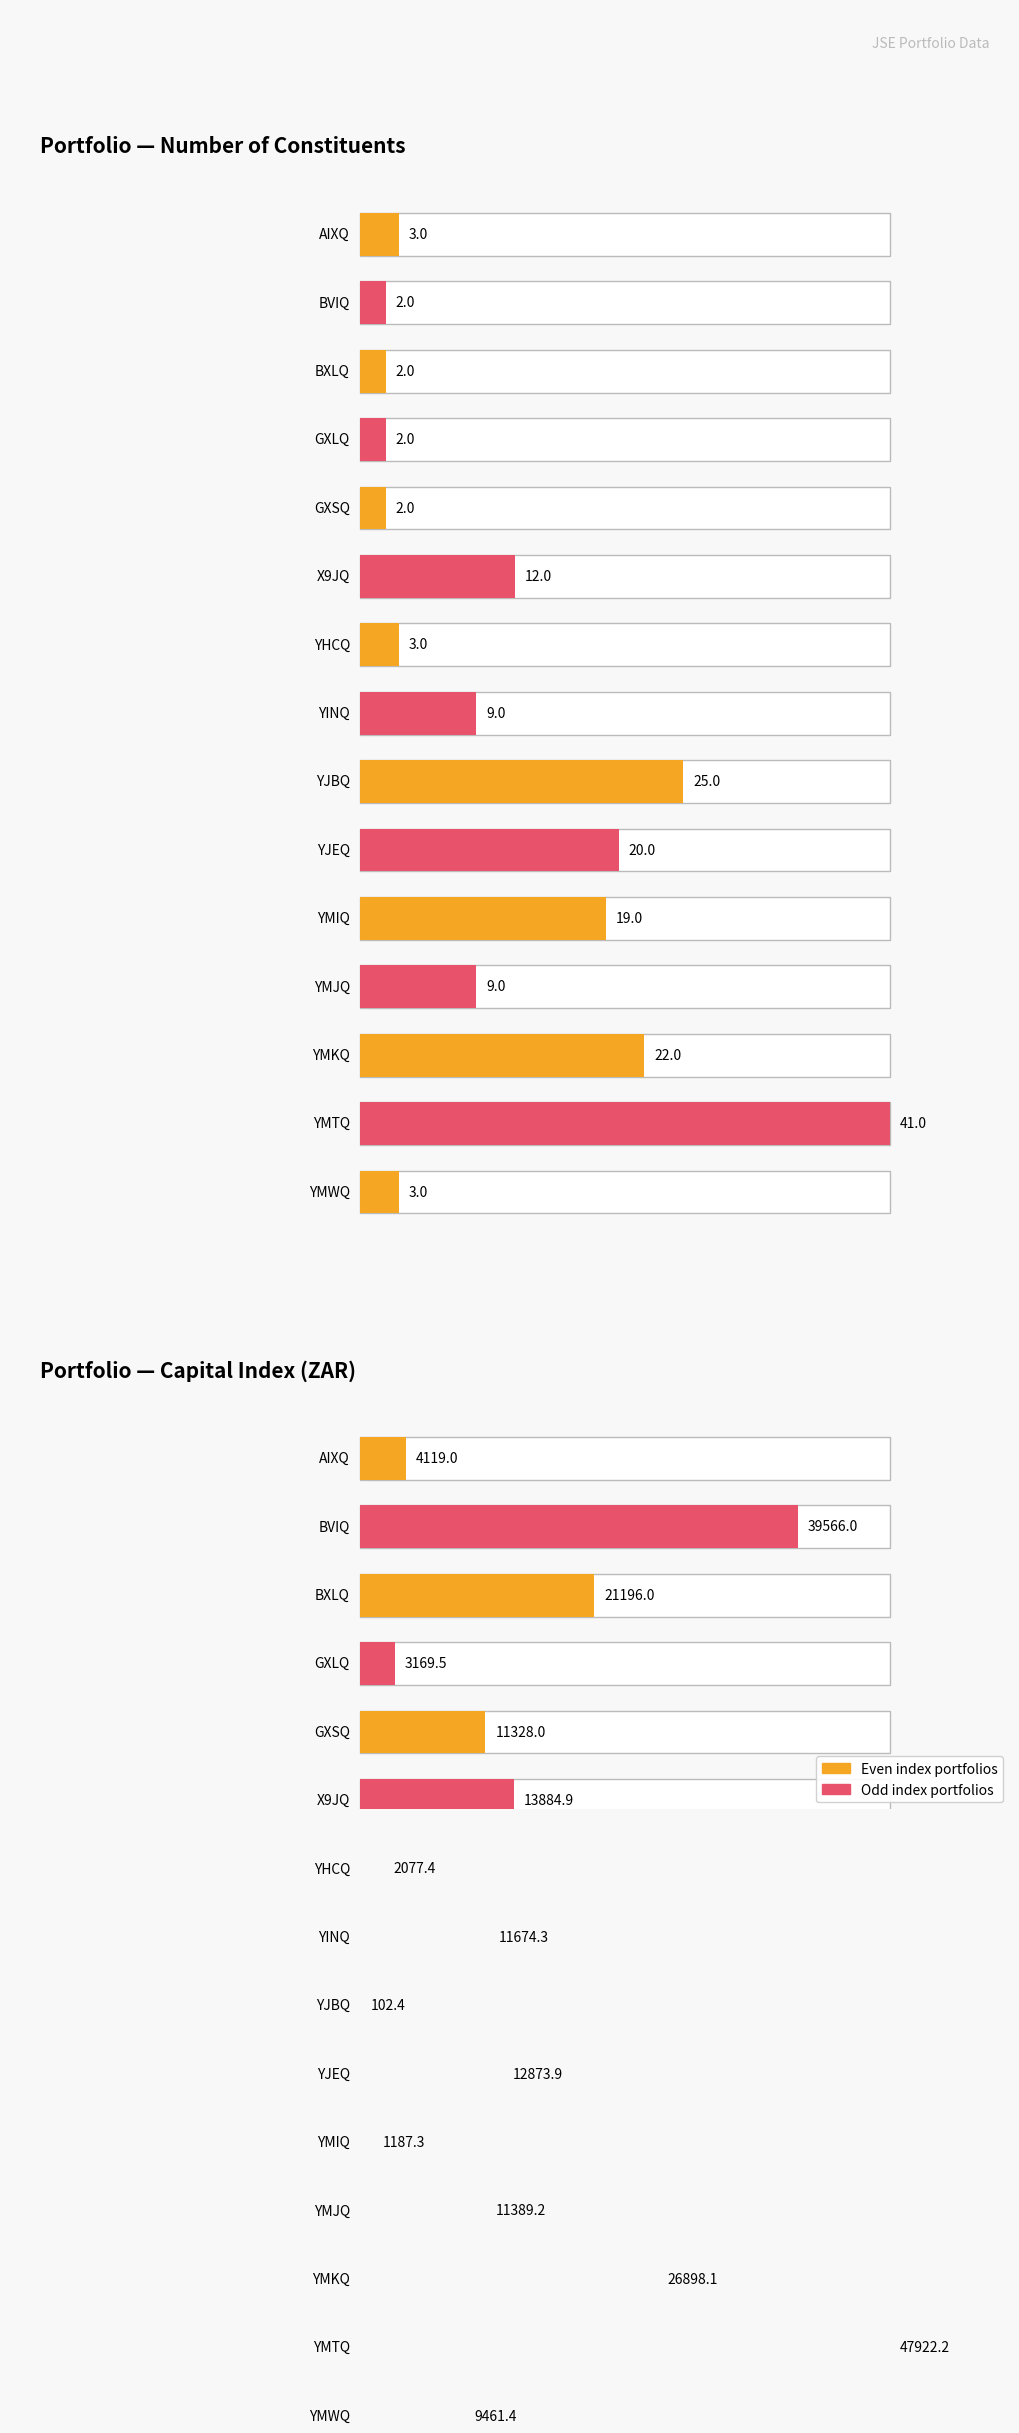

Reading left to right, what are all the values shown in this chart?

Number of Constituents: AIXQ=3.0	BVIQ=2.0	BXLQ=2.0	GXLQ=2.0	GXSQ=2.0	X9JQ=12.0	YHCQ=3.0	YINQ=9.0	YJBQ=25.0	YJEQ=20.0	YMIQ=19.0	YMJQ=9.0	YMKQ=22.0	YMTQ=41.0	YMWQ=3.0
Capital Index (ZAR): AIXQ=4119.0	BVIQ=39566.0	BXLQ=21196.0	GXLQ=3169.5	GXSQ=11328.0	X9JQ=13884.9	YHCQ=2077.4	YINQ=11674.3	YJBQ=102.4	YJEQ=12873.9	YMIQ=1187.3	YMJQ=11389.2	YMKQ=26898.1	YMTQ=47922.2	YMWQ=9461.4